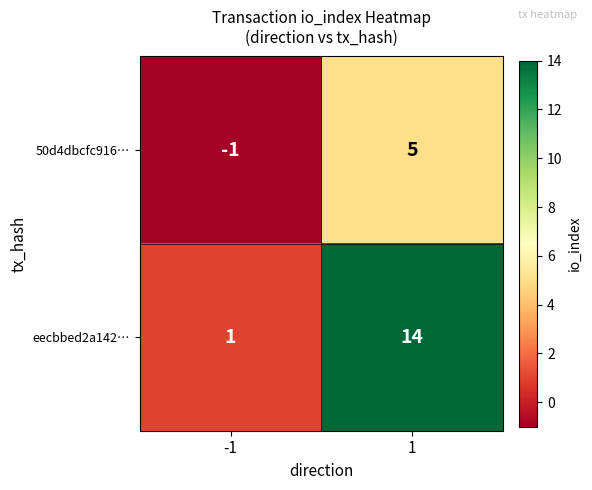

Which series has the largest range (max minus min)?

eecbbed2a142…